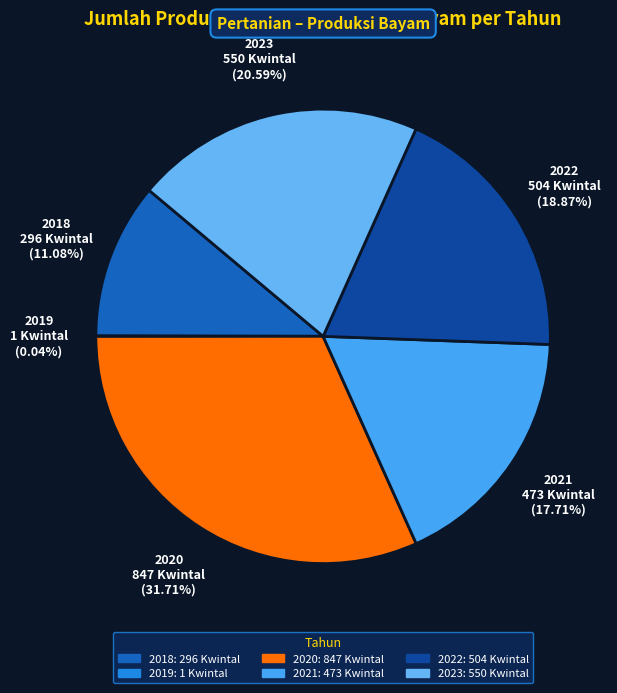

What percentage is the 2023 slice, to the nearest percent?

21%